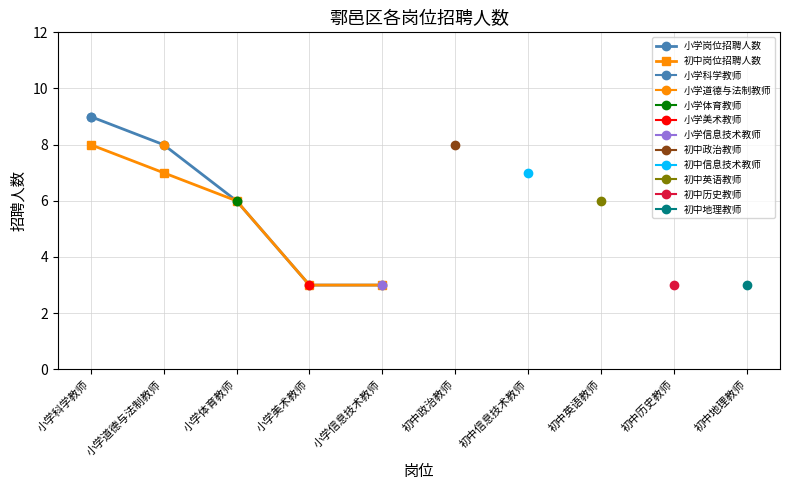

At which label does 小学岗位招聘人数 first exceed 6?

小学科学教师